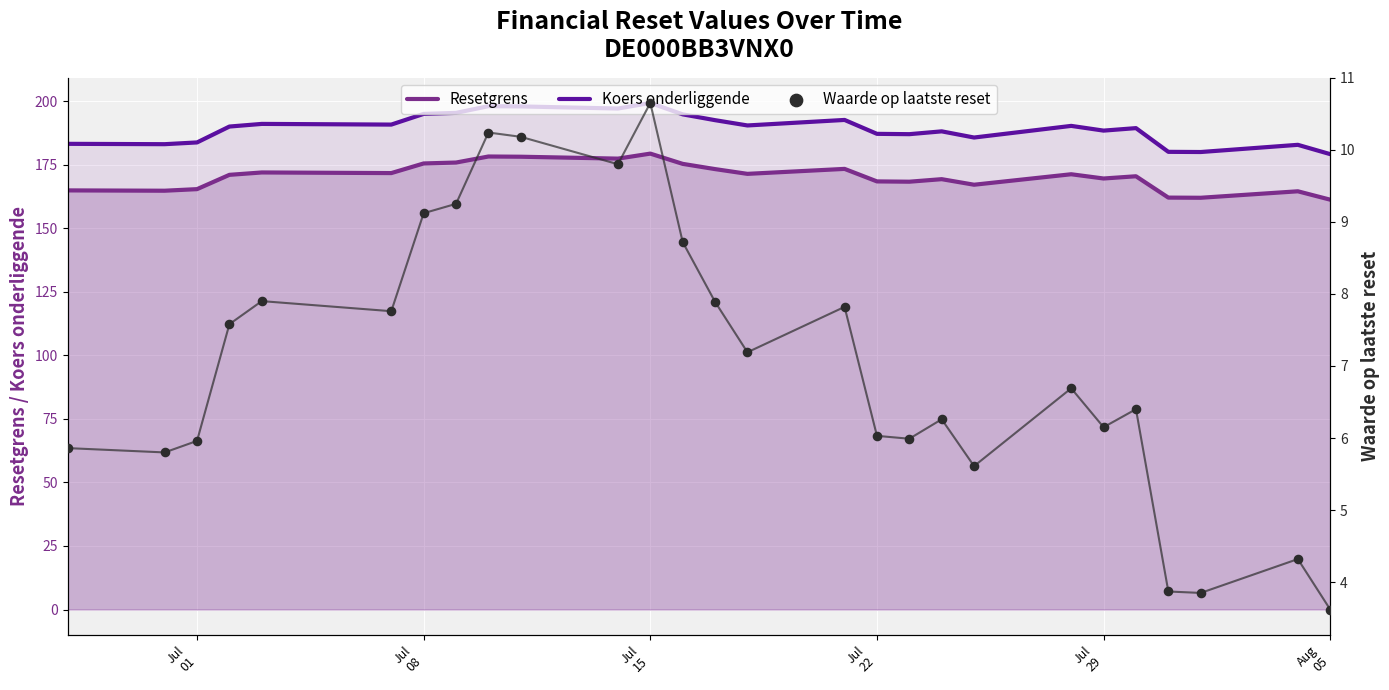

Which series has the largest Y range (max minus min)?

Koers onderliggende